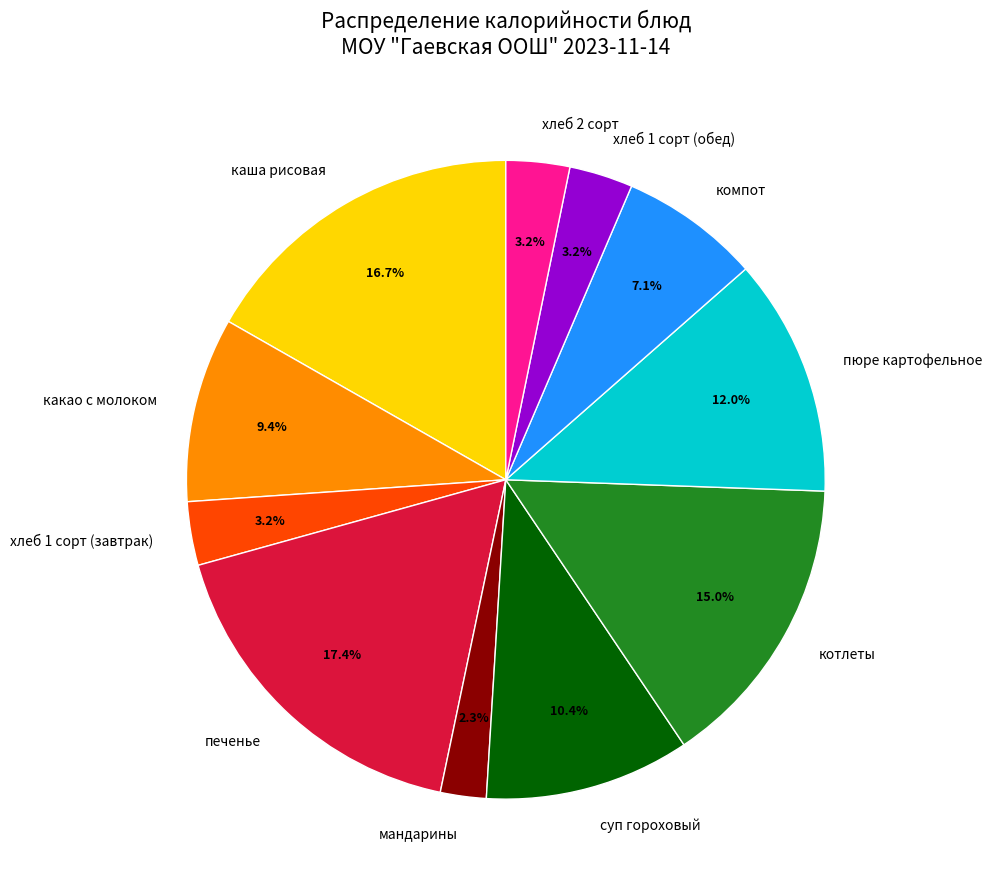

Does пюре картофельное represent more than half of the total?

No